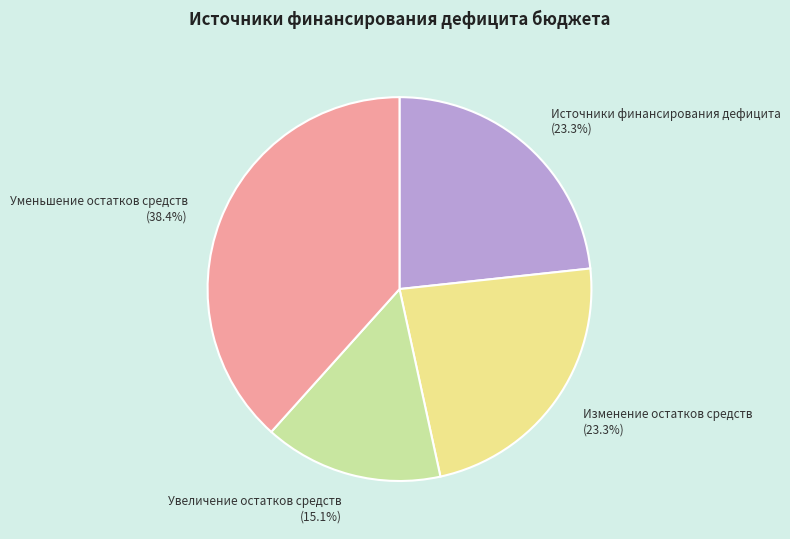

To the nearest percent, what is the difference between the largest and smallest slice percentages?

23%